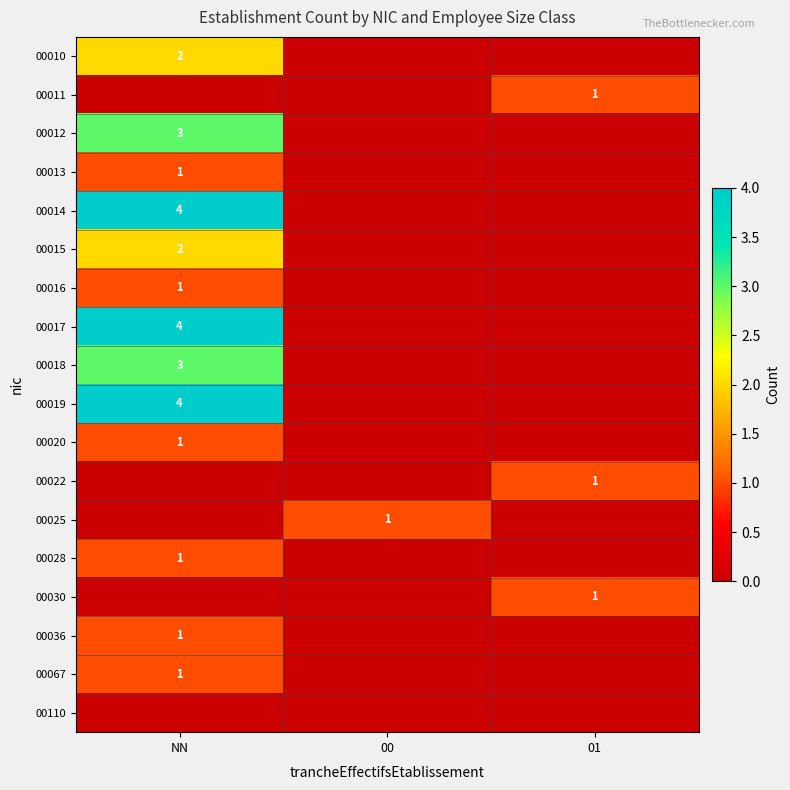

The 00014 series shows 7 at NN. True or false?

False